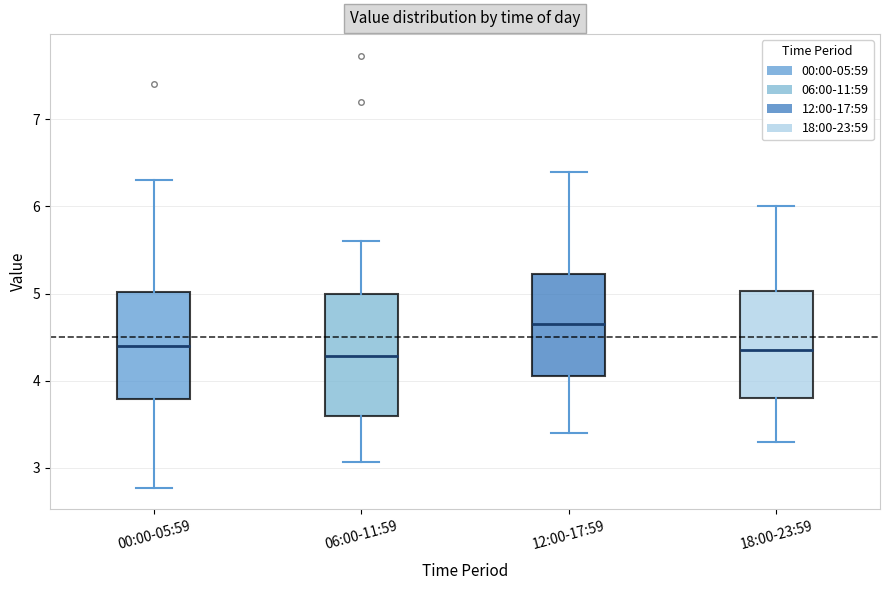

Reading left to right, read every box against the y-axis: the position of its median line, the range the box covers, and the ends of its whiskers. The values are not printed on the chart, so give them approximately, as read against the axis.

00:00-05:59: median 4.4, box 3.8 to 5.0, whiskers 2.8 to 6.3
06:00-11:59: median 4.3, box 3.6 to 5.0, whiskers 3.1 to 5.6
12:00-17:59: median 4.7, box 4.1 to 5.2, whiskers 3.4 to 6.4
18:00-23:59: median 4.4, box 3.8 to 5.0, whiskers 3.3 to 6.0